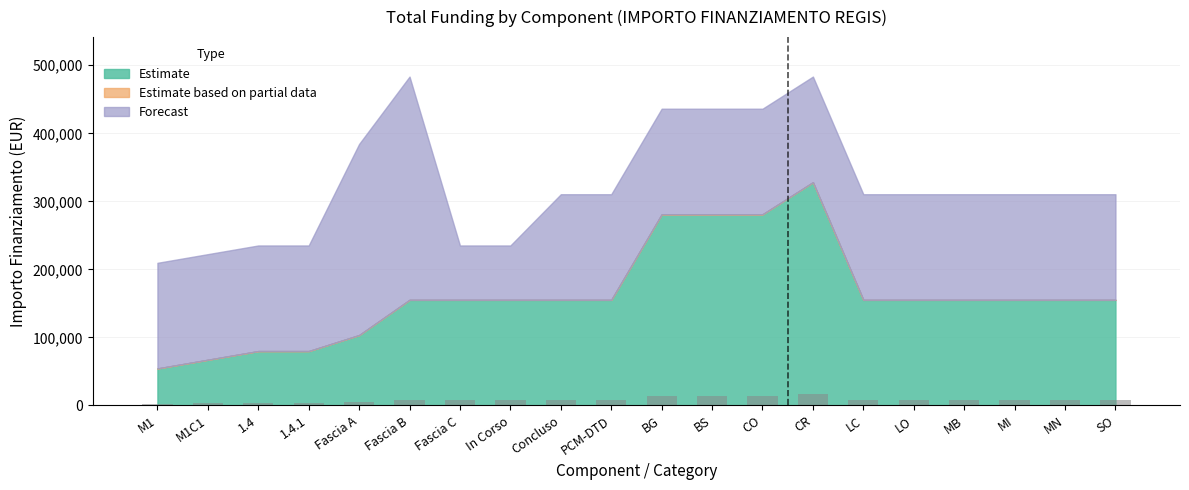

Approximately how many times larger is the value at 1.4 compared to MI?

0.5